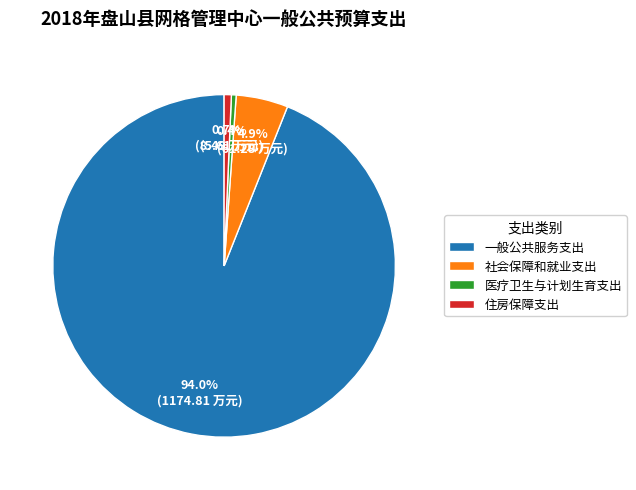

The 社会保障和就业支出 slice represents 17% of the pie. True or false?

False